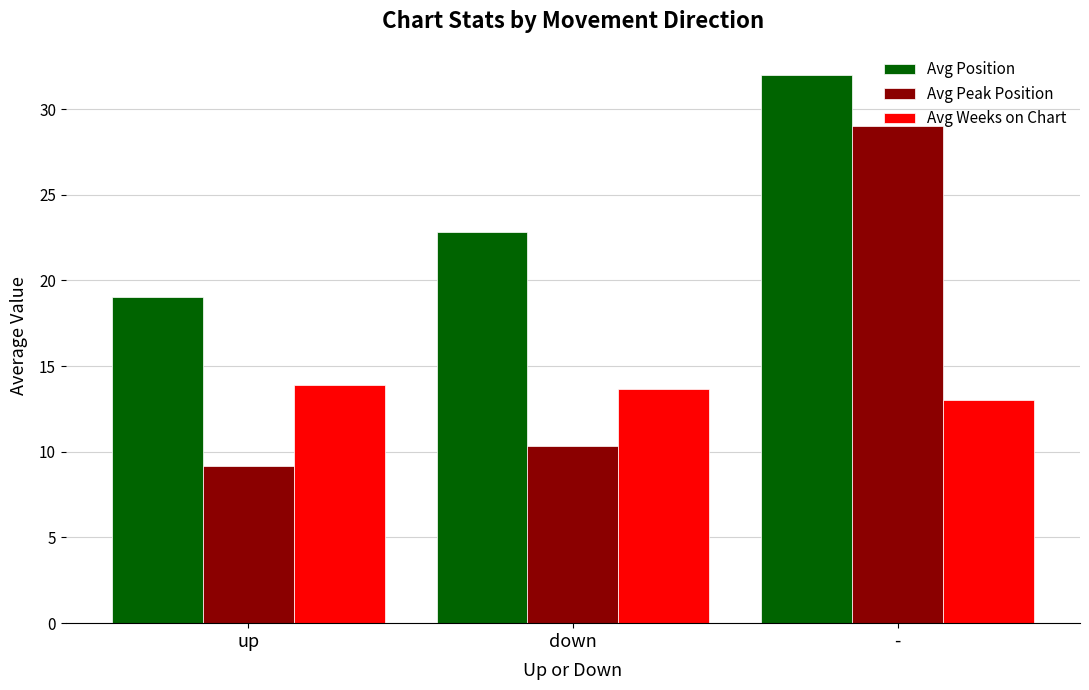

What is the label of the 2nd bar from the right?

down